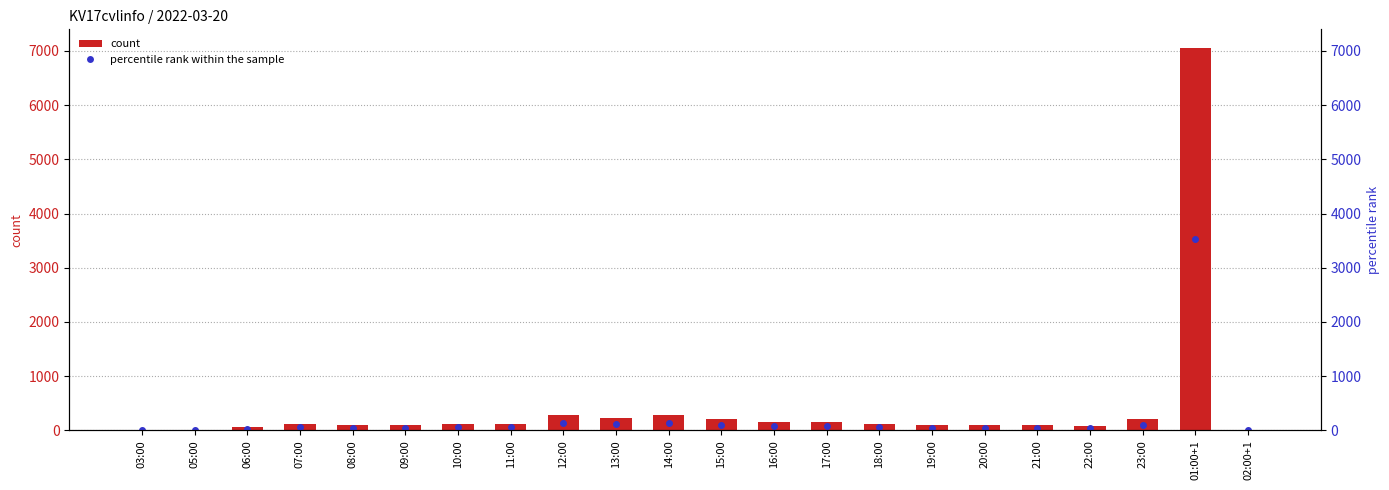

Where does the data first go above 114?

07:00